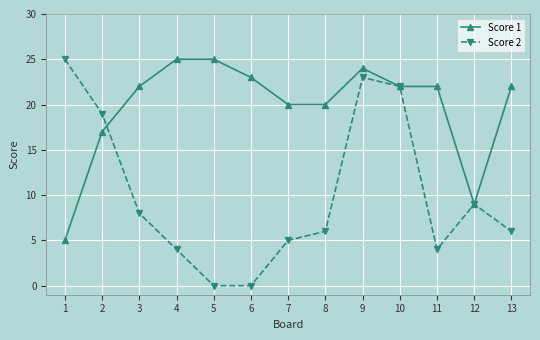

Which series has the largest total across all categories?

Score 1